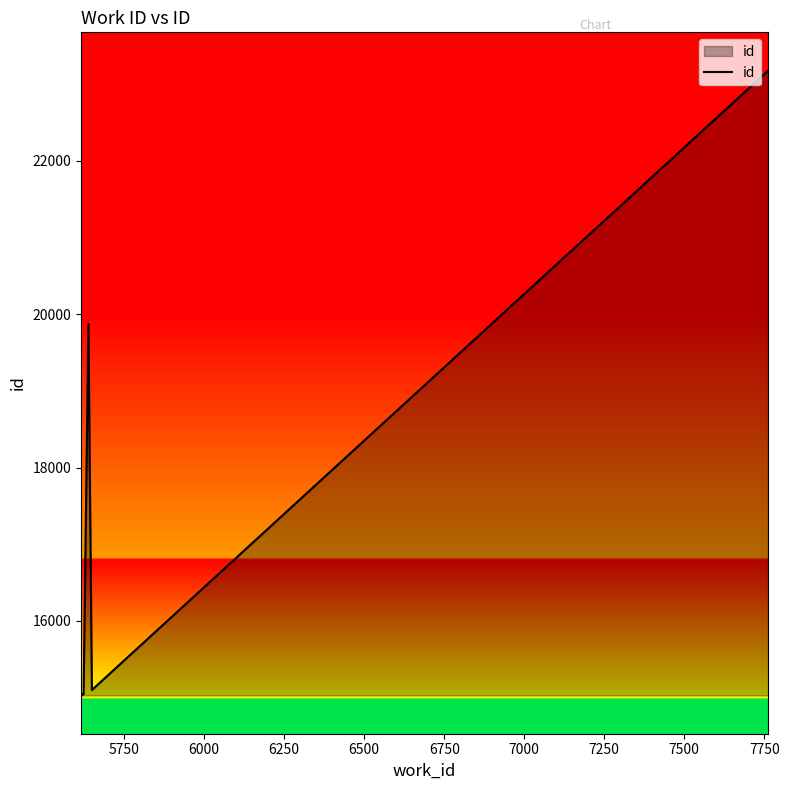

What is the difference between the second highest and minimum values?

4842